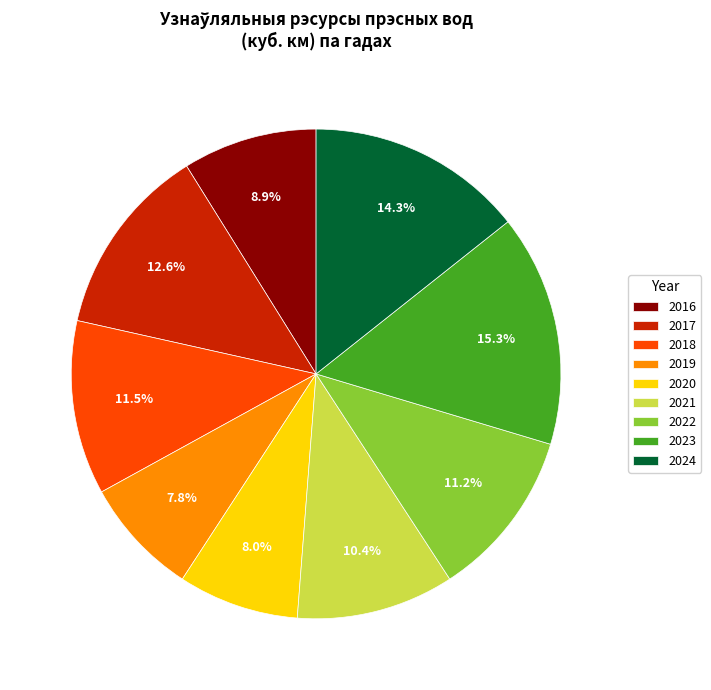

To the nearest percent, what percentage of the pie is 2019?

8%